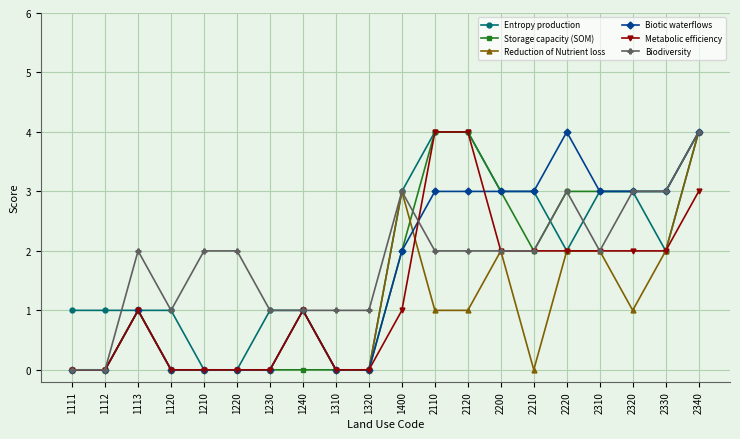

At which category is the sum across all series the highest?

2340